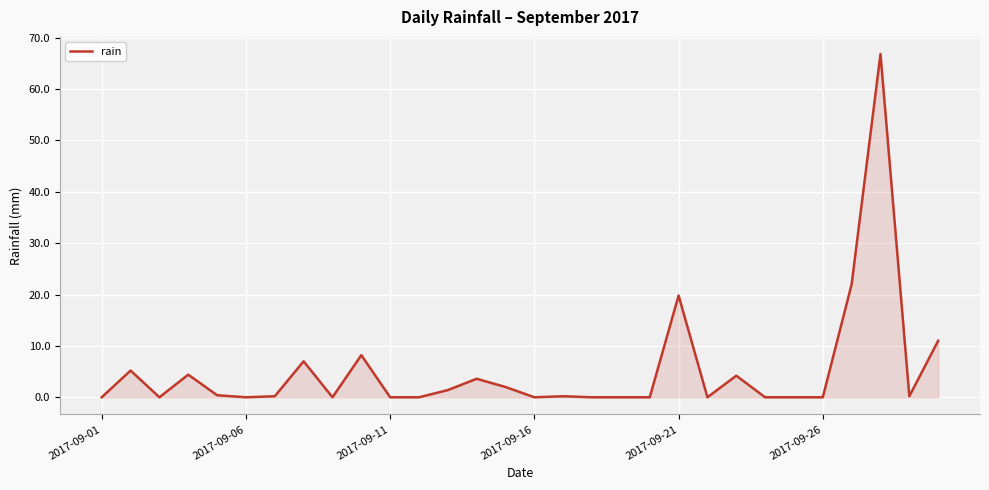

What is the greatest value displayed?

66.8